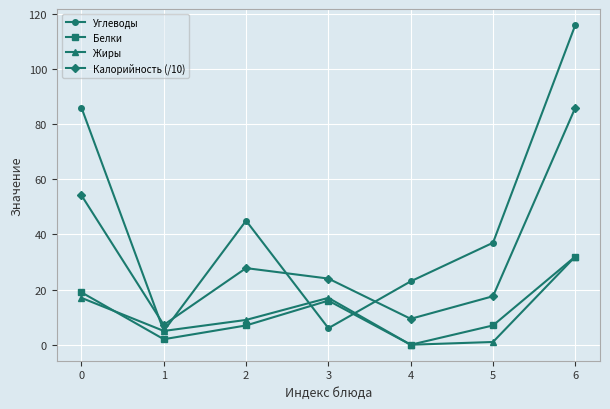

Between 1 and 6, which series saw the biggest shift?

Углеводы